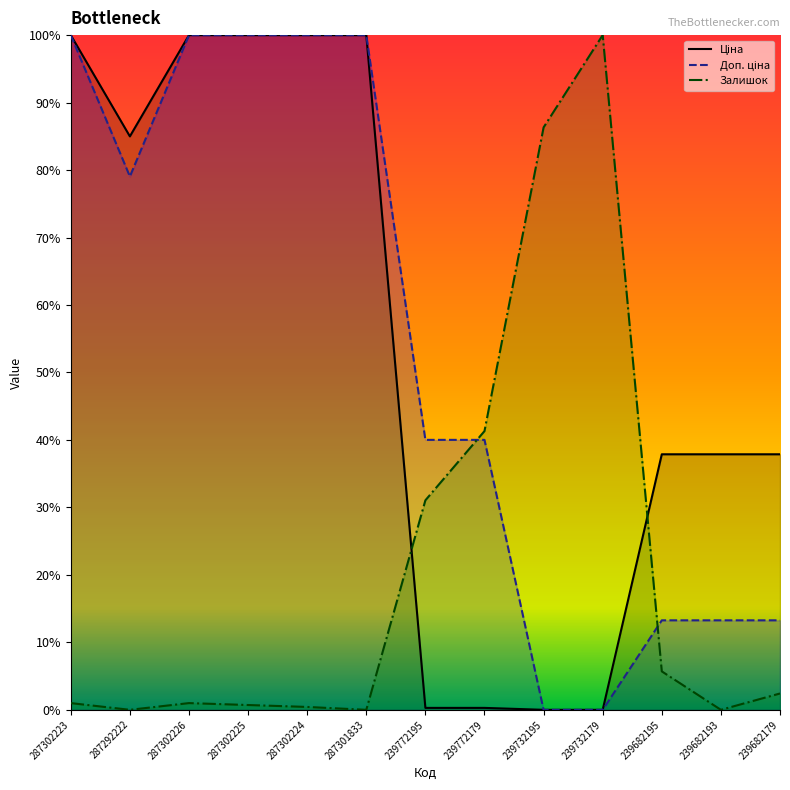

What position from the right is 287302226?

11